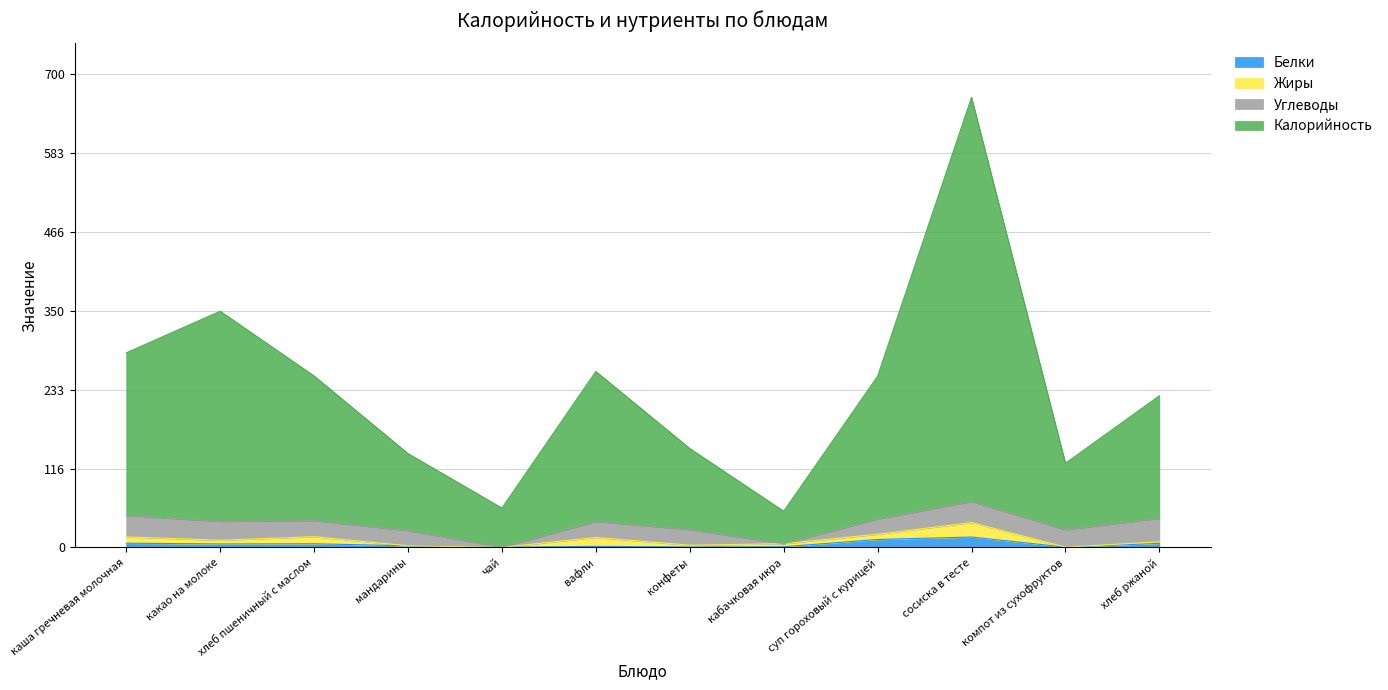

What is the sum of the Калорийность values at каша гречневая молочная and конфеты?

434.3